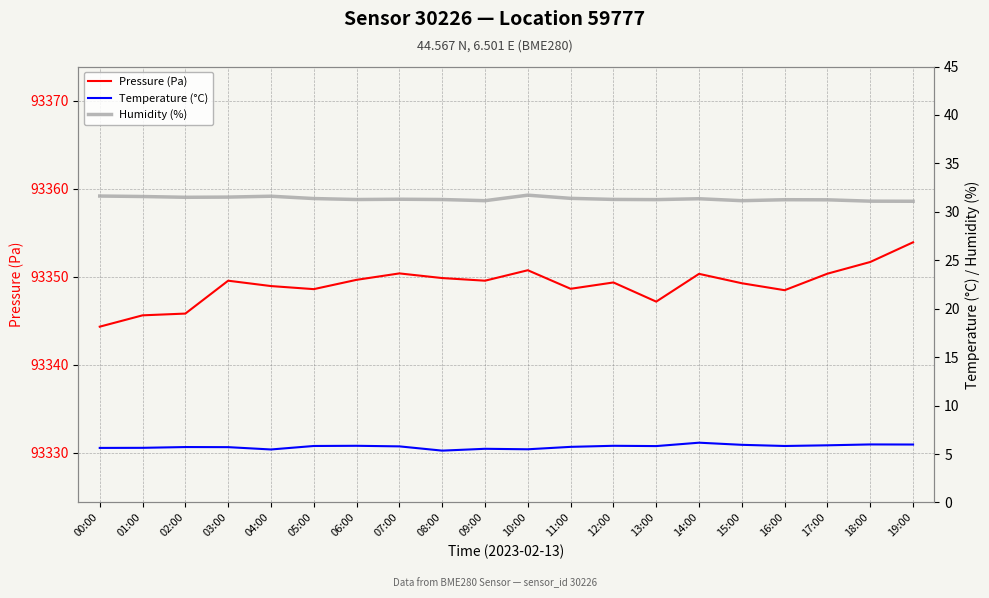

Reading left to right, transcribe all the data shown in this chart.

Pressure (Pa): 93344.3	93345.6	93345.8	93349.6	93348.9	93348.6	93349.6	93350.4	93349.9	93349.6	93350.7	93348.6	93349.4	93347.2	93350.3	93349.3	93348.5	93350.4	93351.7	93353.9
Temperature (°C): 5.6	5.6	5.7	5.7	5.5	5.8	5.8	5.8	5.3	5.5	5.5	5.7	5.8	5.8	6.2	6.0	5.8	5.9	6.0	6.0
Humidity (%): 31.6	31.6	31.5	31.5	31.6	31.4	31.3	31.3	31.3	31.1	31.7	31.4	31.3	31.3	31.4	31.1	31.2	31.2	31.1	31.1